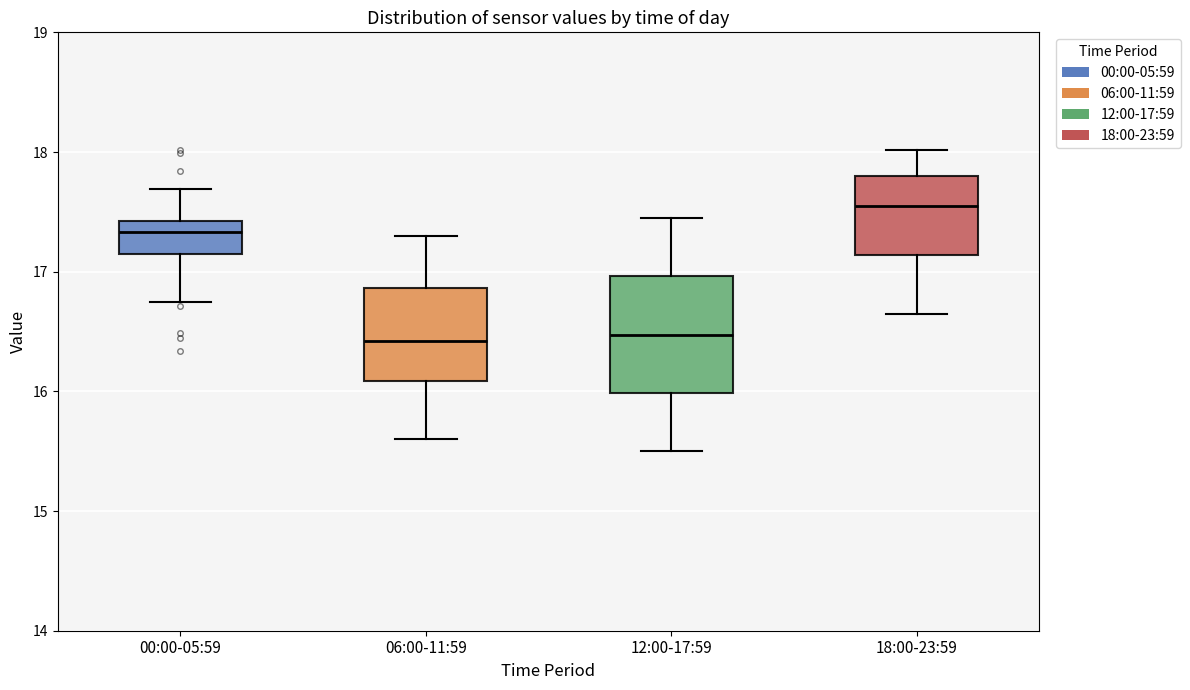

Where is the lower edge of the box for 00:00-05:59 on the y-axis? The values are not printed on the chart, so give them approximately, as read against the axis.

17.1